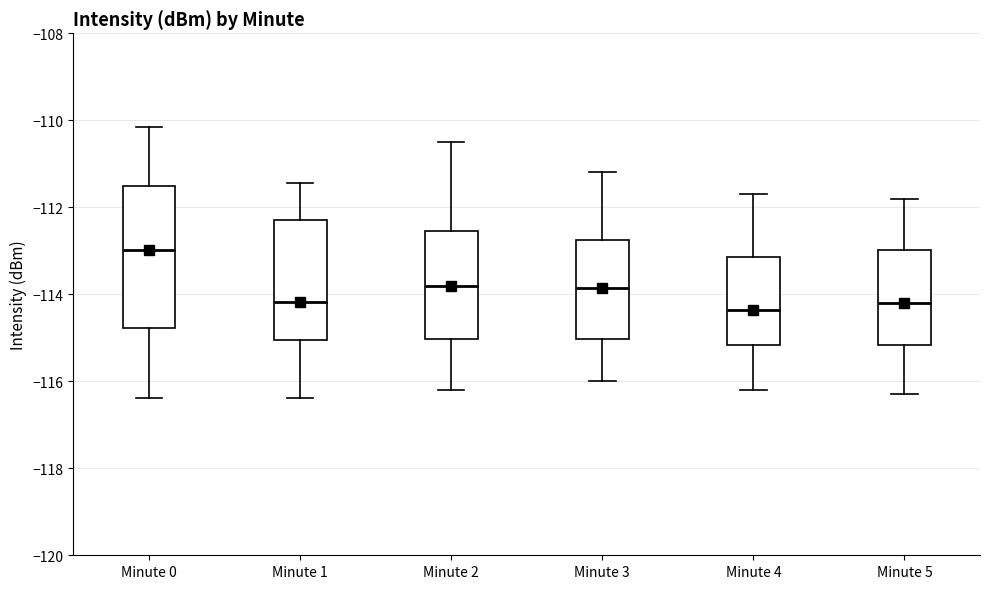

Reading left to right, transcribe this box plot: for each box, give where its median line is, the range the box spans, and where its two whiskers end, as read against the y-axis. The values are not printed on the chart, so give them approximately, as read against the axis.

Minute 0: median -113.0, box -114.8 to -111.6, whiskers -116.4 to -110.2
Minute 1: median -114.2, box -115.0 to -112.2, whiskers -116.4 to -111.4
Minute 2: median -113.8, box -115.0 to -112.6, whiskers -116.2 to -110.4
Minute 3: median -113.8, box -115.0 to -112.8, whiskers -116.0 to -111.2
Minute 4: median -114.4, box -115.2 to -113.2, whiskers -116.2 to -111.6
Minute 5: median -114.2, box -115.2 to -113.0, whiskers -116.2 to -111.8